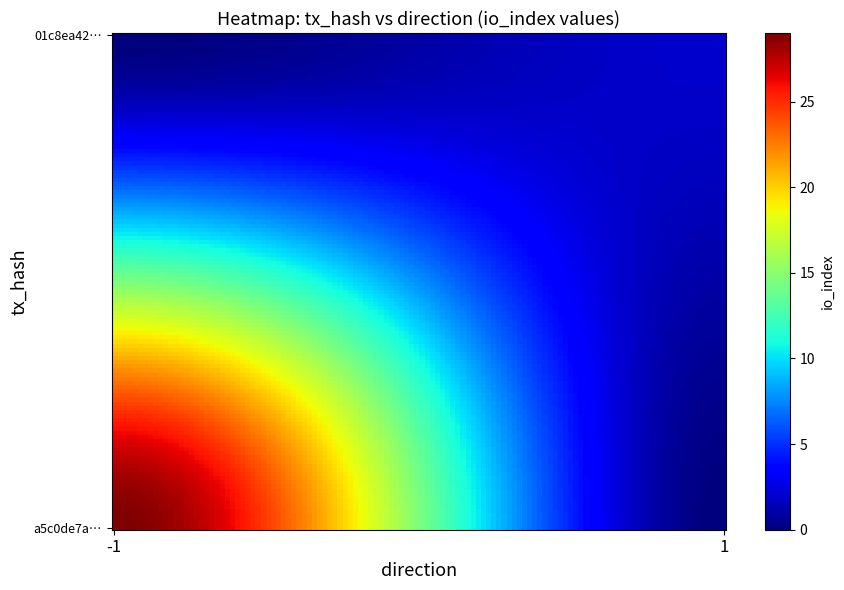

What is the maximum value shown in the chart?

29